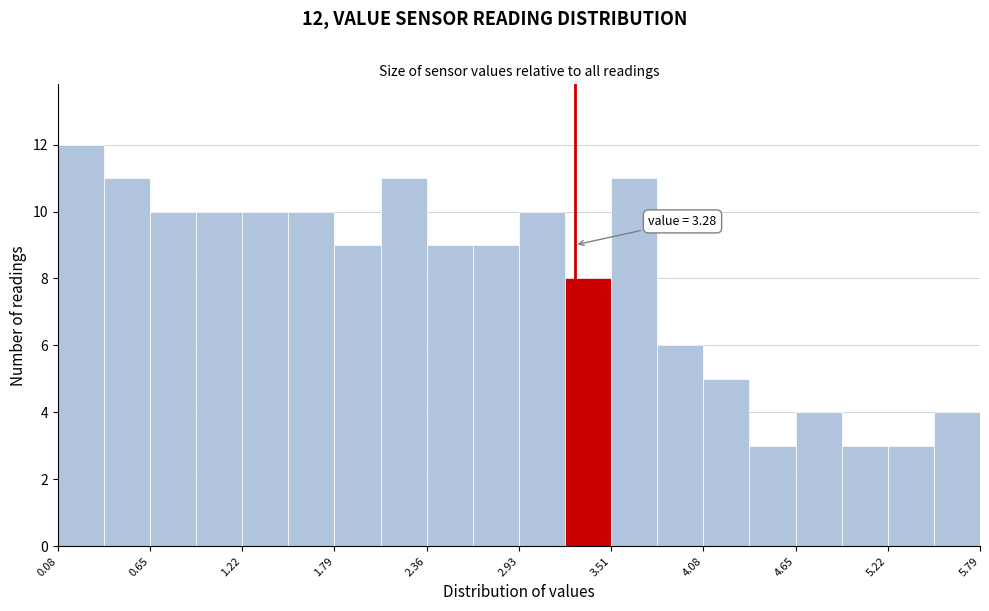

Around what value on the x-axis is the tallest bar? Give the approximate position of its centre, as read against the axis.

0.2